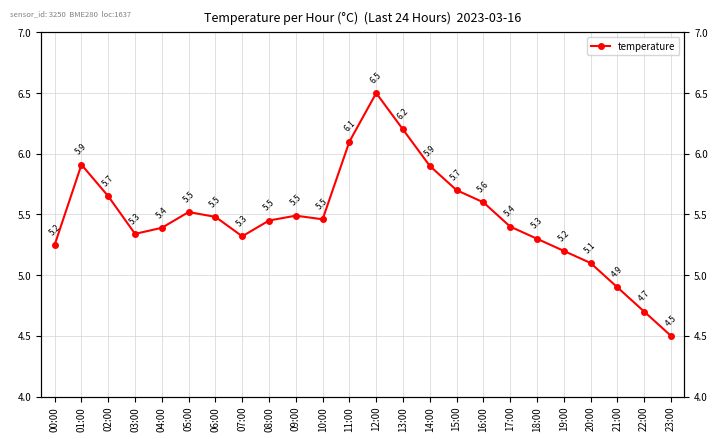

Is this an area chart (filled region under the line)?

No